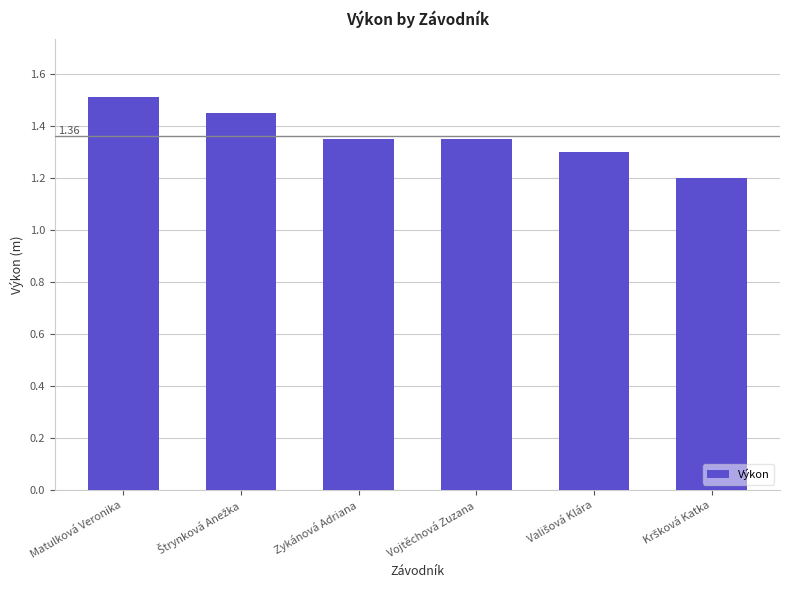

Which category has the highest value across all series?

Matulková Veronika